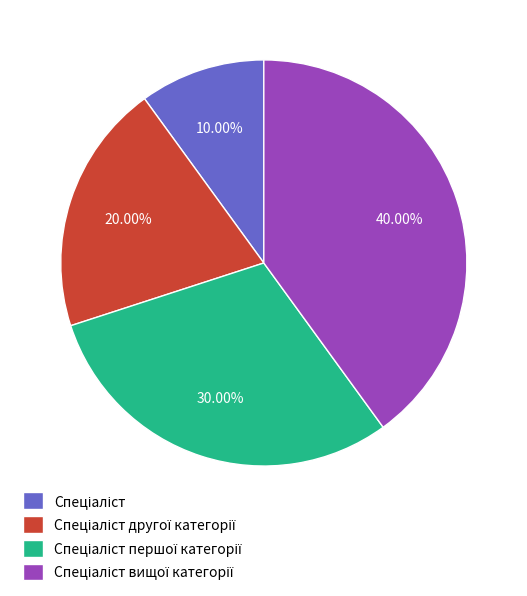

Does any single category account for the majority?

No